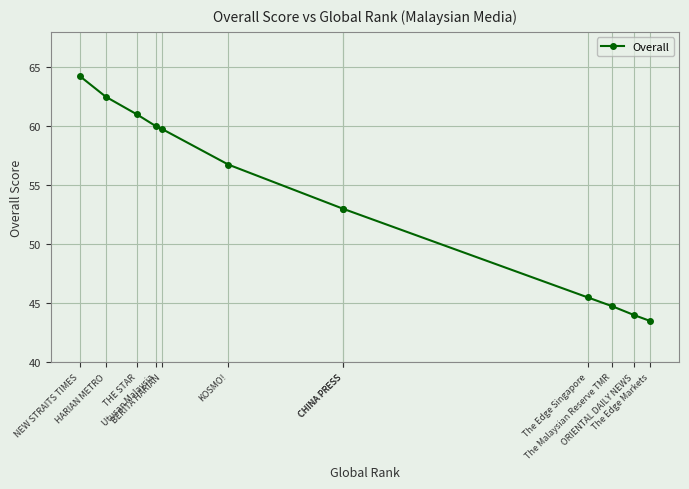

Reading right to left, transcribe all the data shown in this chart.

43.5	44.0	44.8	45.5	53.0	53.0	56.8	59.8	60.0	61.0	62.5	64.2